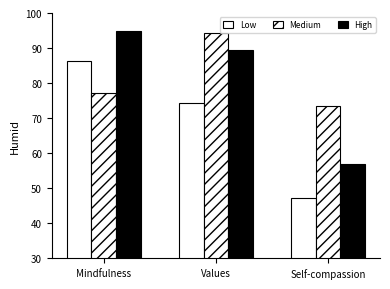

How many bars are there in total?

9